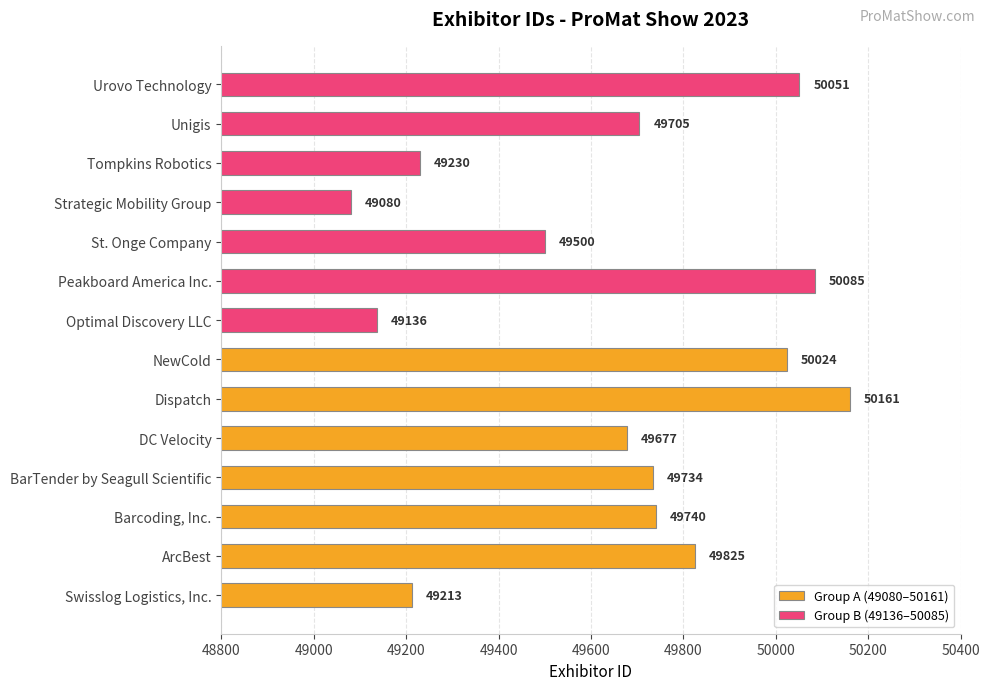

Is the value of Group B (49136–50085) at 49400 greater than the value of Group A (49080–50161) at 50000?

No